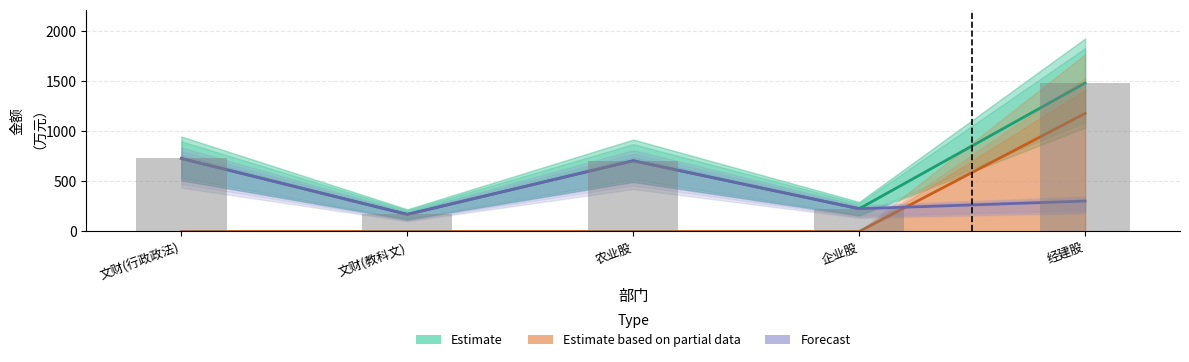

Between 企业股 and 文财(行政政法), which is larger?

文财(行政政法)